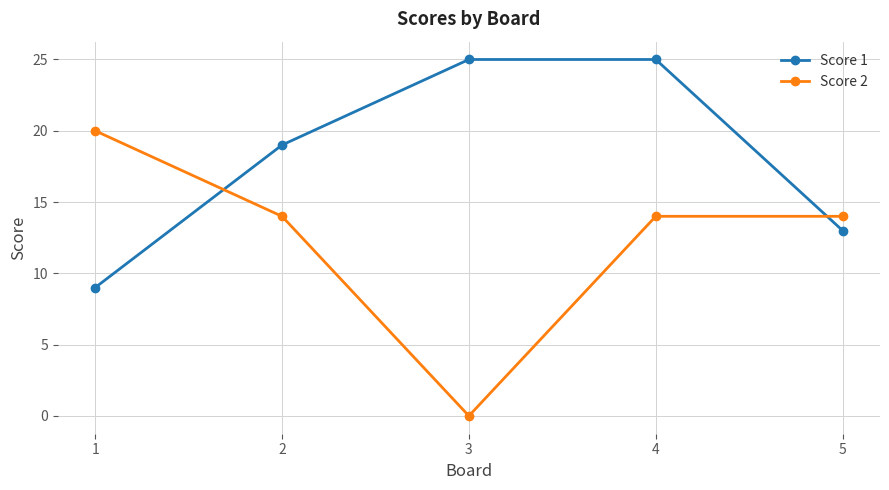

Read the Score 1 value at 5, to the nearest 5.

15